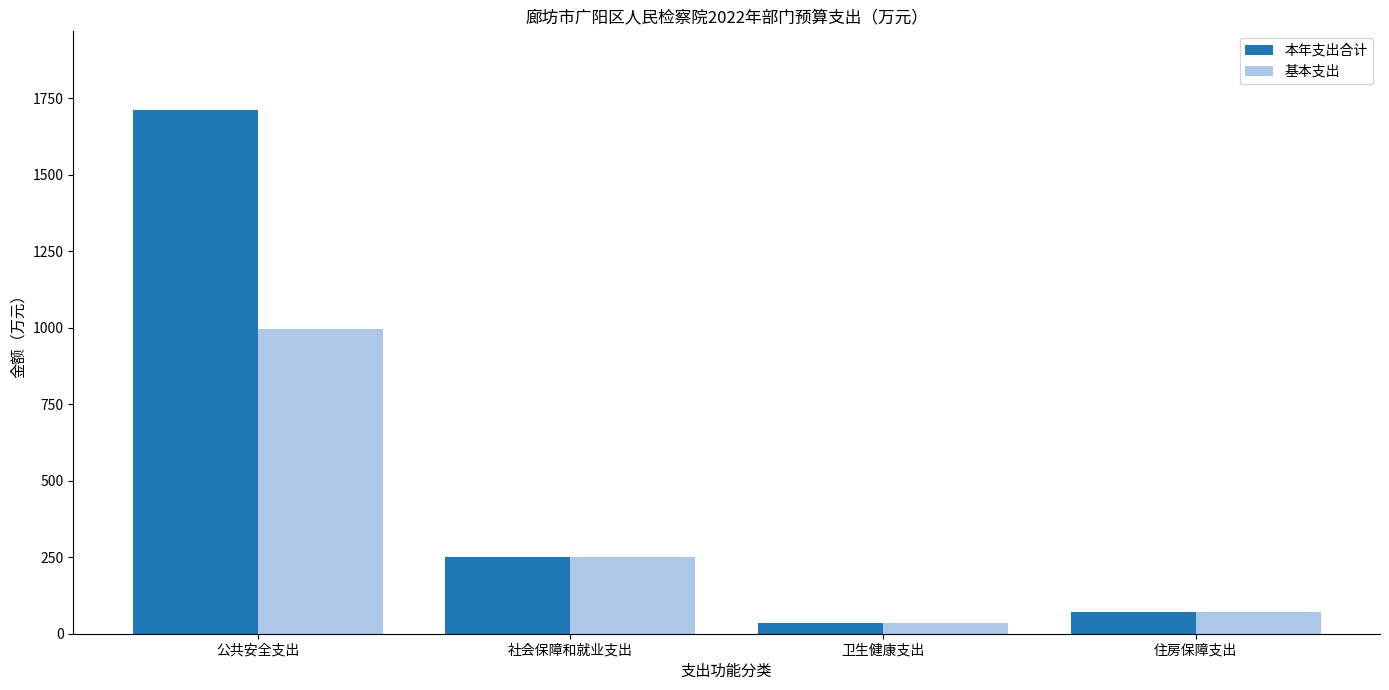

Which series has the largest range (max minus min)?

本年支出合计